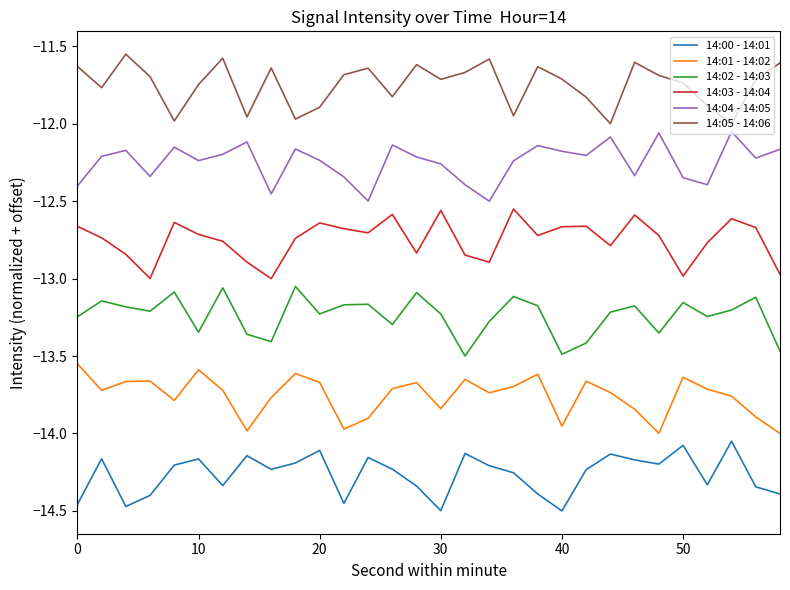

What is the sum of all 14:03 - 14:04 values?

-382.4